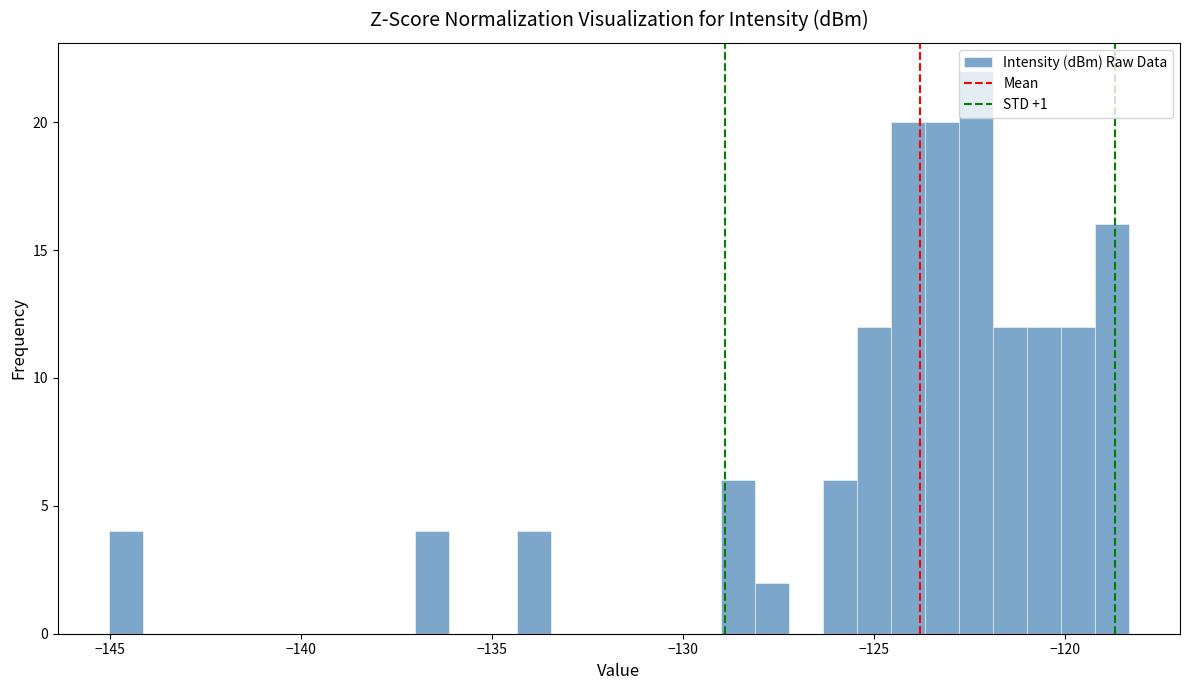

Read against the x-axis, roughly where is the centre of the tallest bar?

-122.5